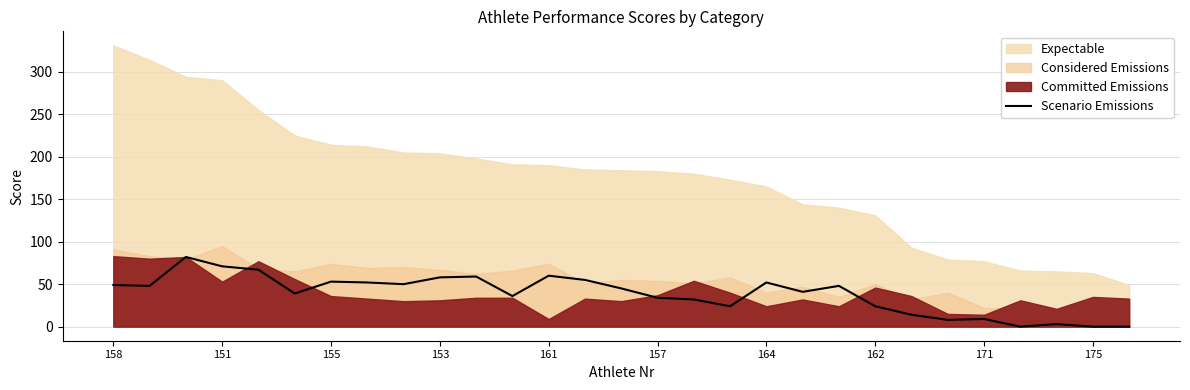

Reading right to left, transcribe all the data shown in this chart.

0	0	3	0	9	8	14	24	48	41	52	24	32	34	45	55	60	36	59	58	50	52	53	39	67	71	82	48	49